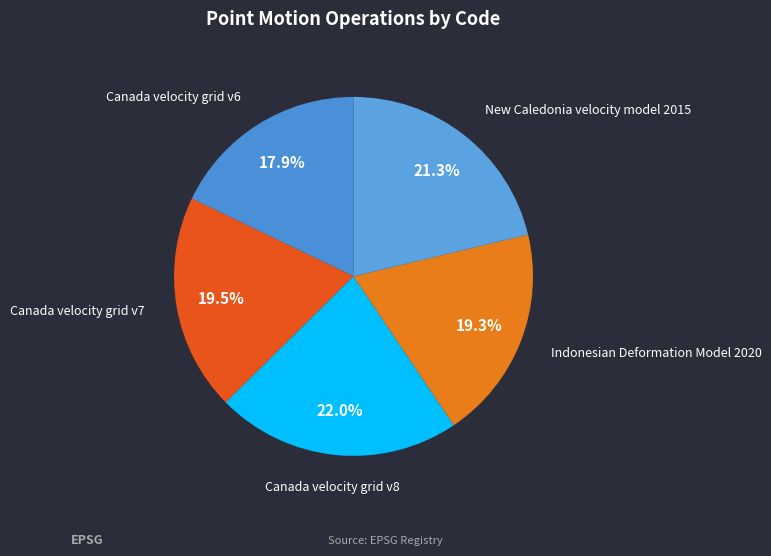

Which slice is the smallest?

Canada velocity grid v6